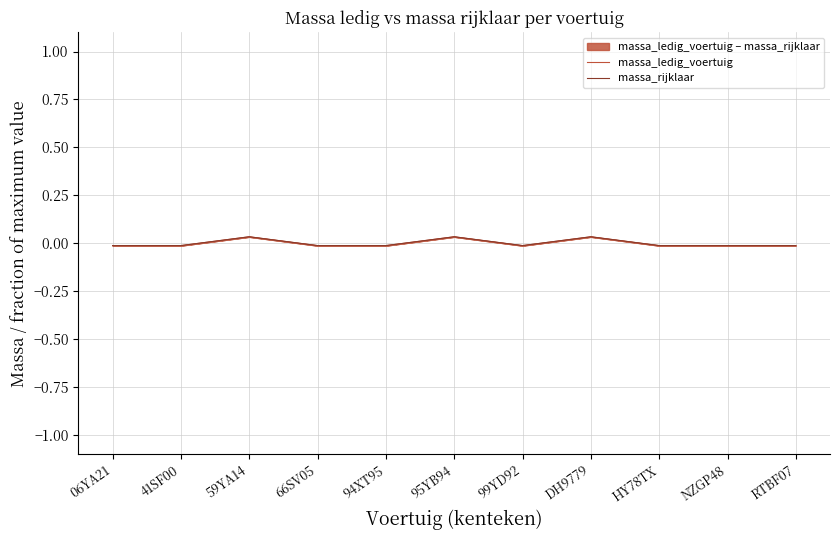

True or false: massa_ledig_voertuig and massa_rijklaar cross at least once.

False